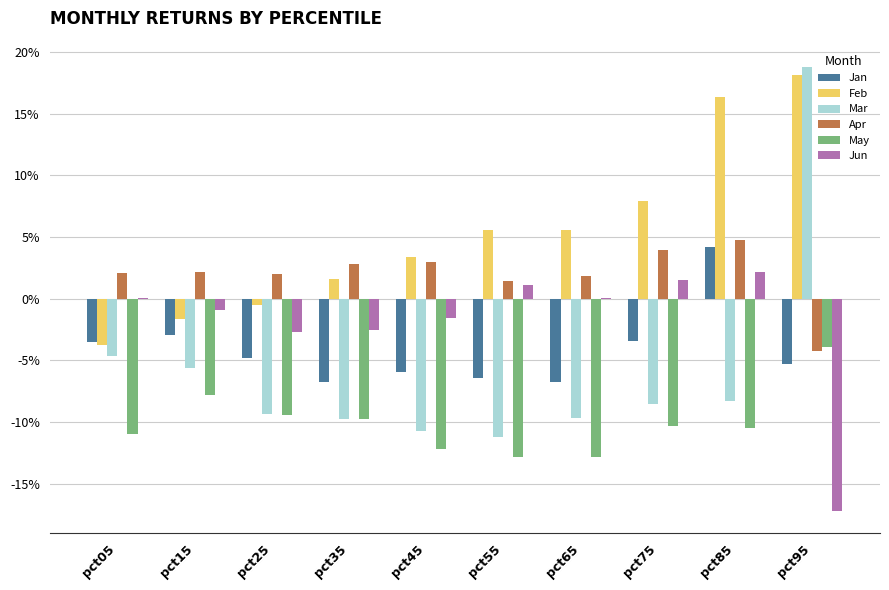

Which series changed the most between pct05 and pct25?

Mar